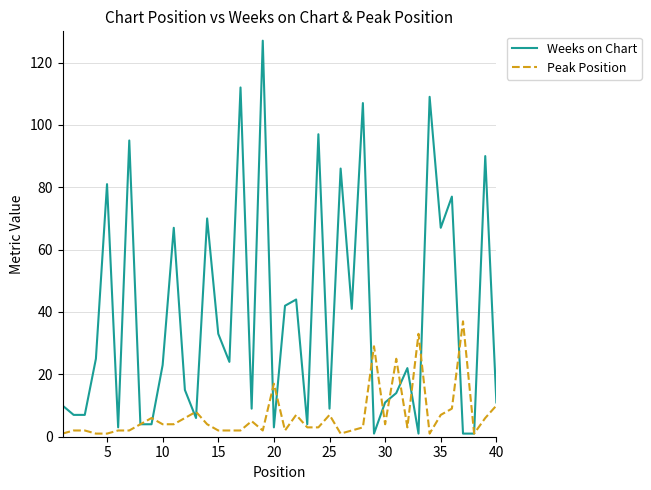

At how many categories does at least one series exceed 82?

8